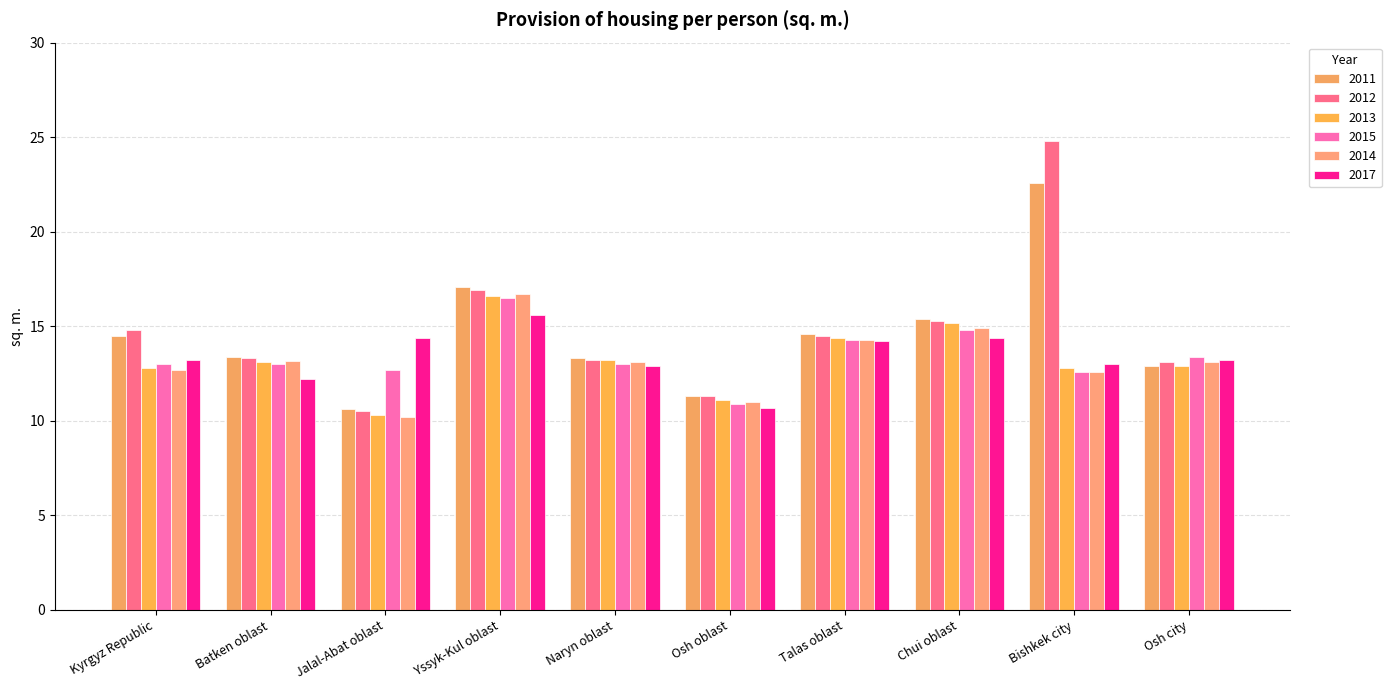

What is the value of the 2015 bar at the 4th from the left?

16.5